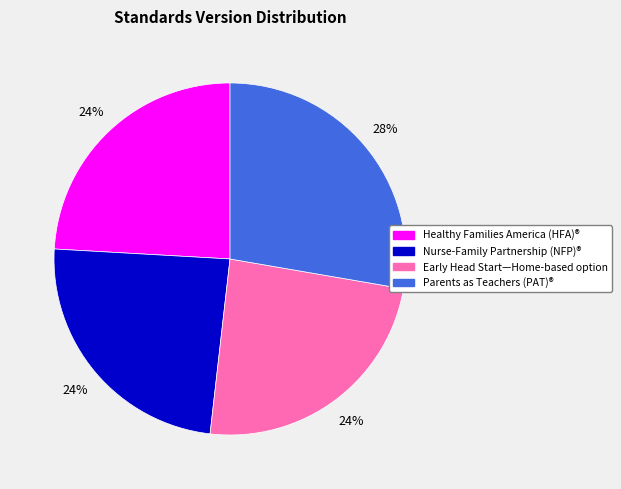

Count the number of slices in the pie.

4